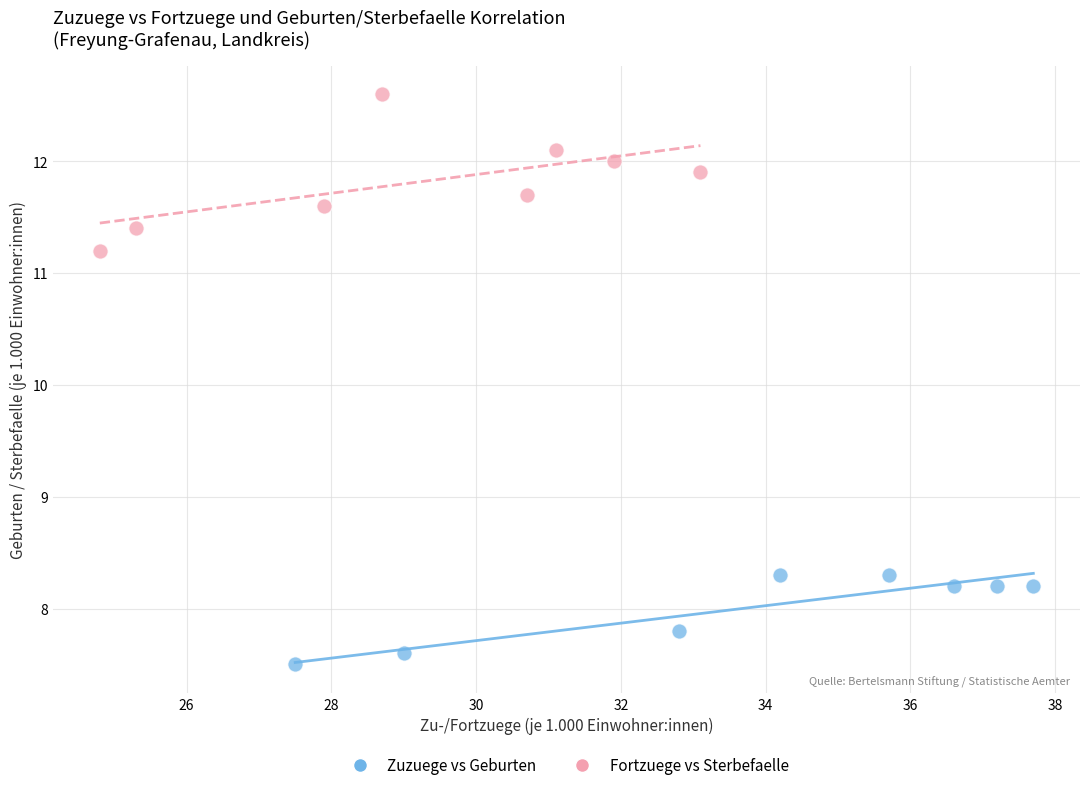

Which series reaches the minimum Y coordinate?

Zuzuege vs Geburten